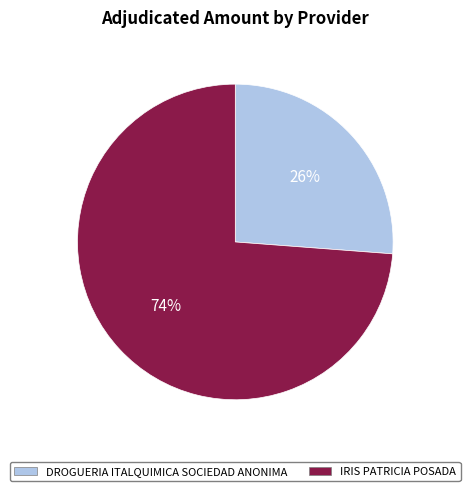

To the nearest percent, what is the difference between the largest and smallest slice percentages?

48%